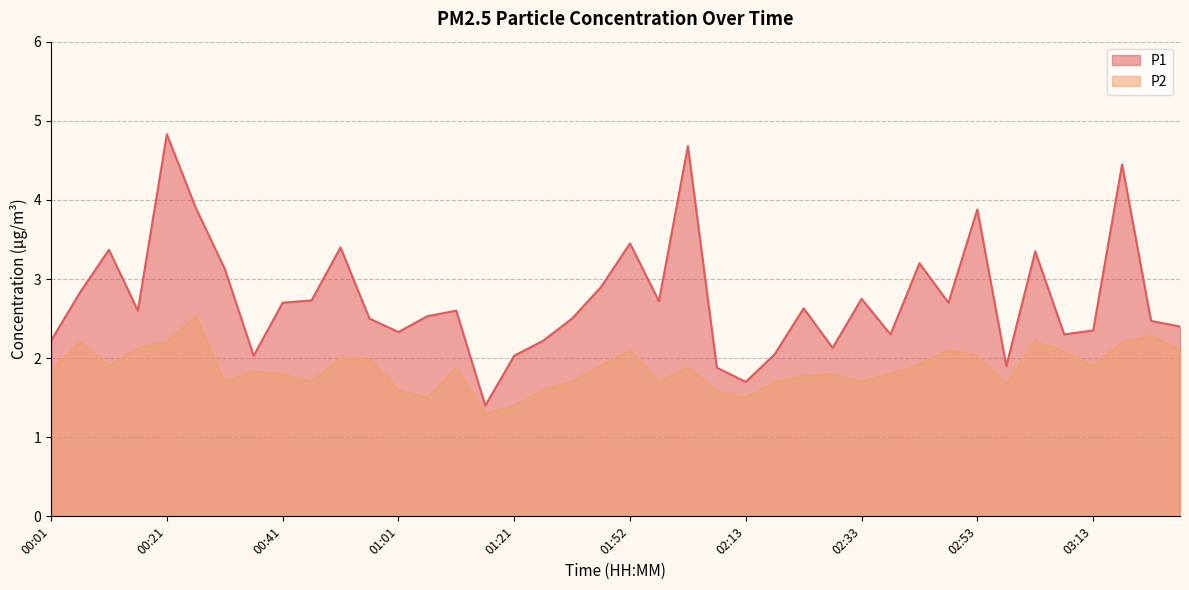

What is the difference between the P1 values at 02:07 and 00:26?

2.0